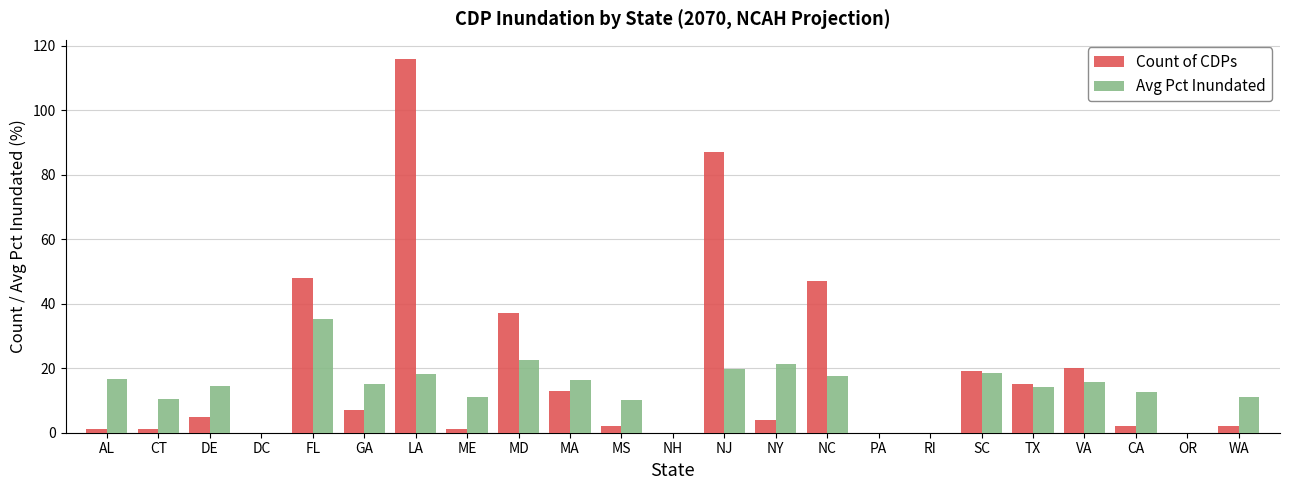

At which category is the sum across all series the highest?

LA